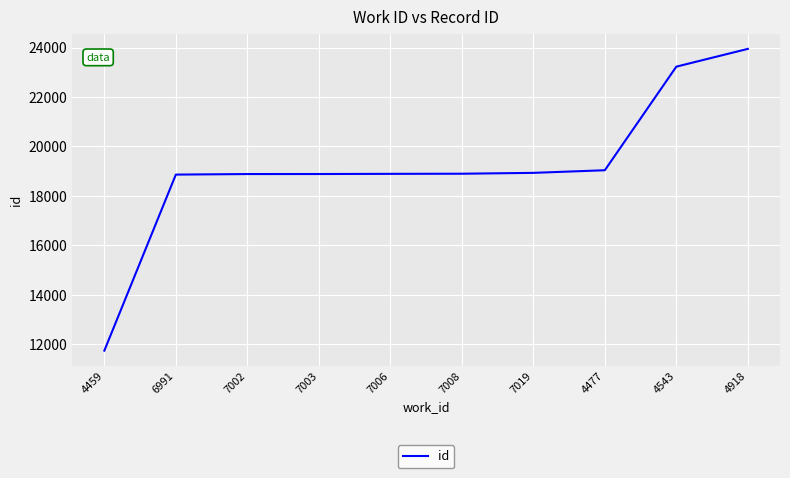

Read the value at 7019, to the nearest 10.

18930